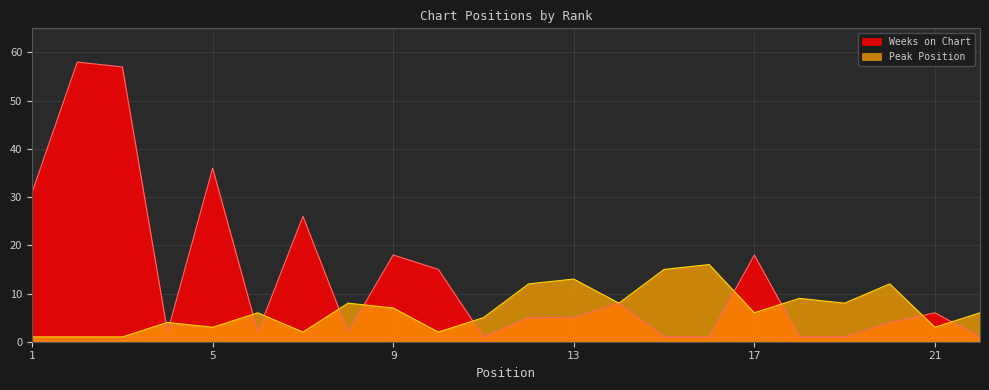

What is the sum of the Weeks on Chart values at 15 and 12?

6